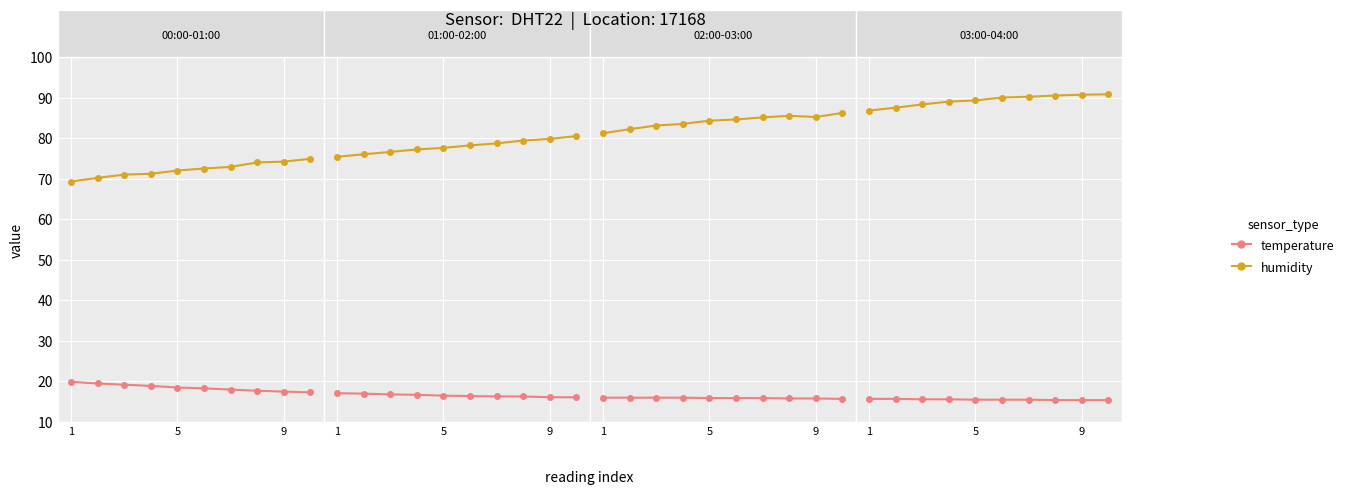

Which series has the largest range (max minus min)?

humidity